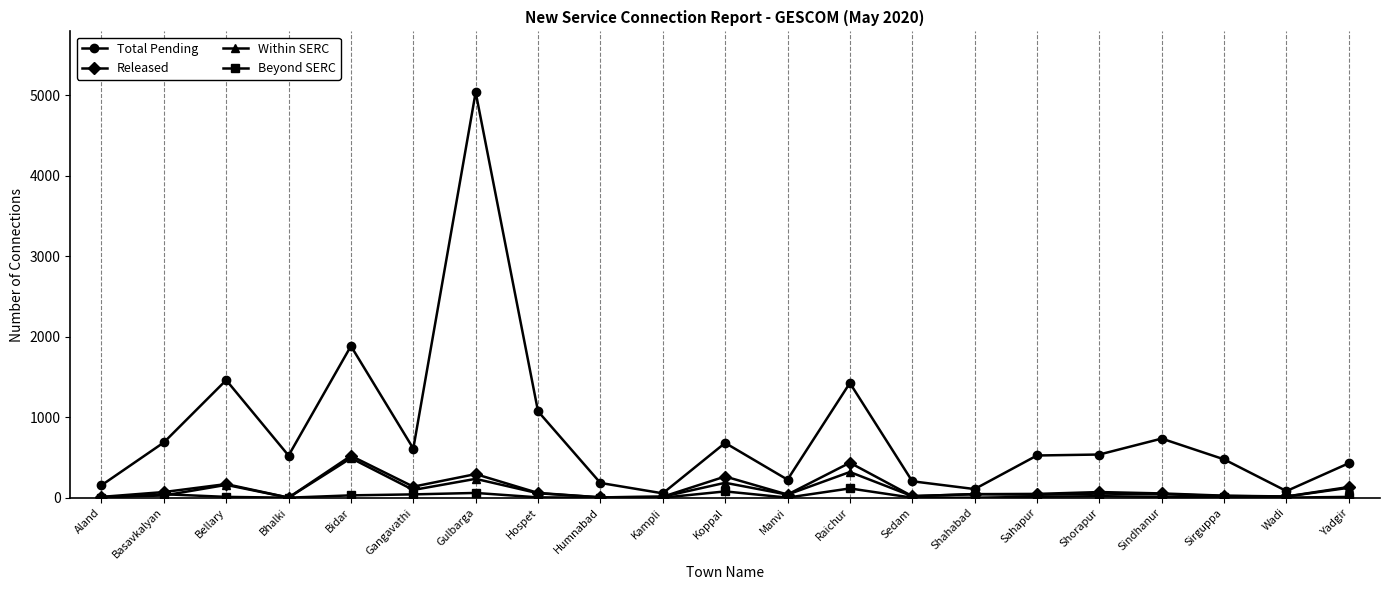

What is the label of the 16th point from the right?

Gangavathi